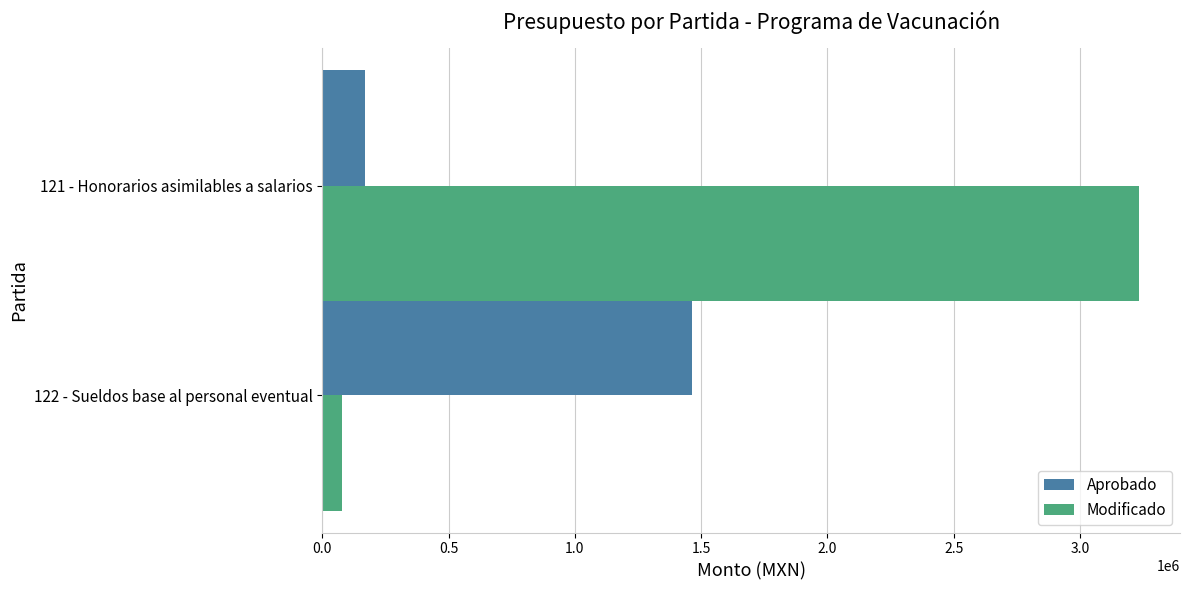

The value of Modificado at 121 - Honorarios asimilables a salarios is 3234335.0. True or false?

True